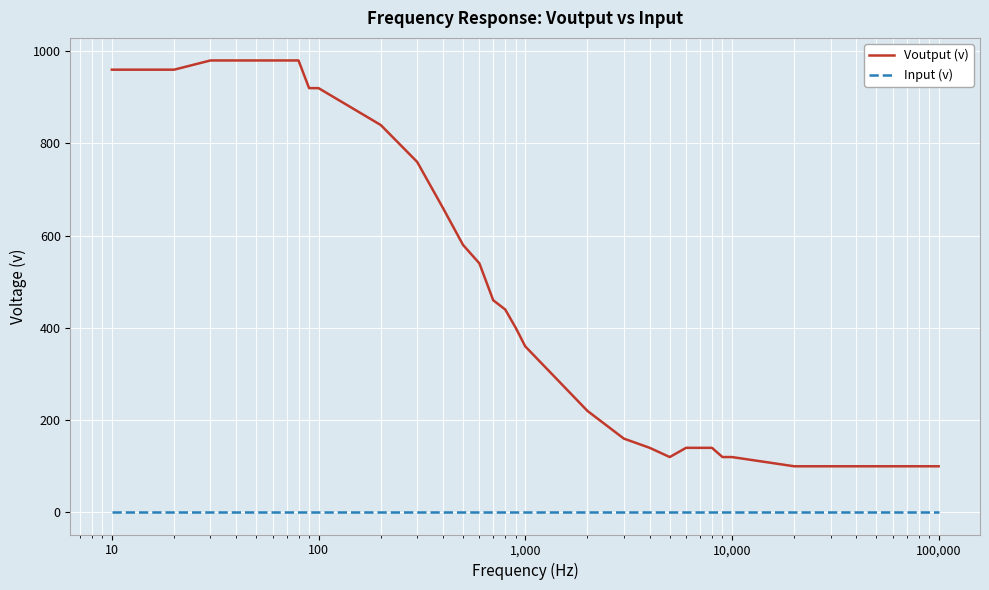

Which series has the largest total across all categories?

Voutput (v)